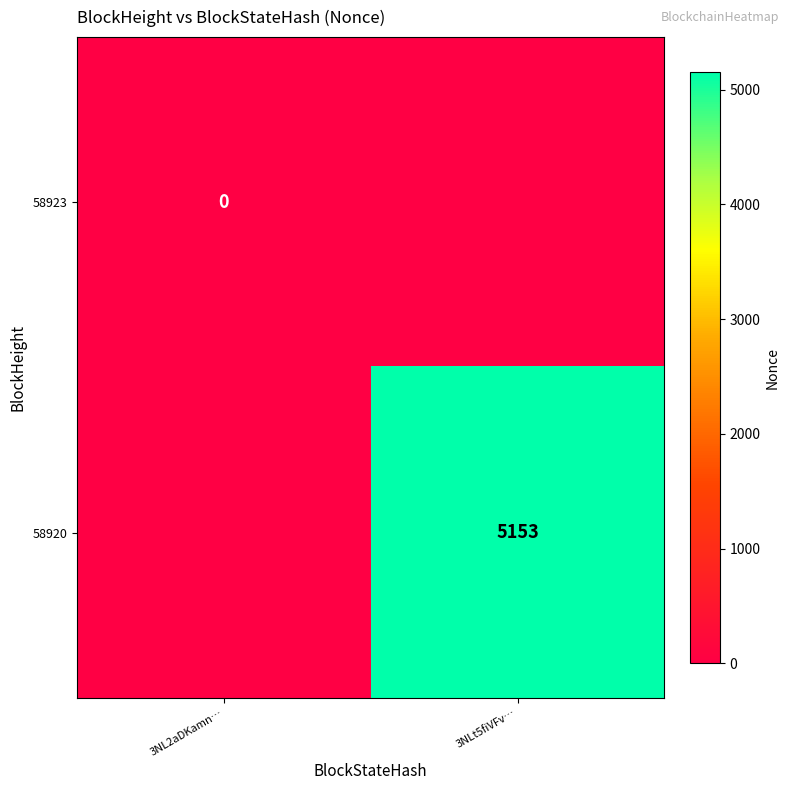

True or false: 58920 has a value of 2427 at 3NLt5fiVFv….

False